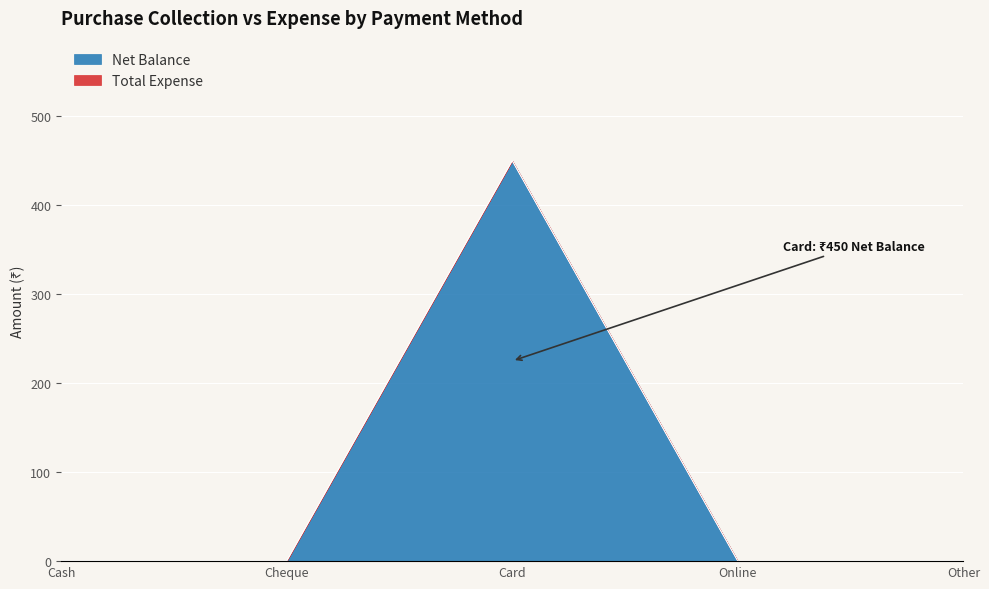

How many positive values are there?

1